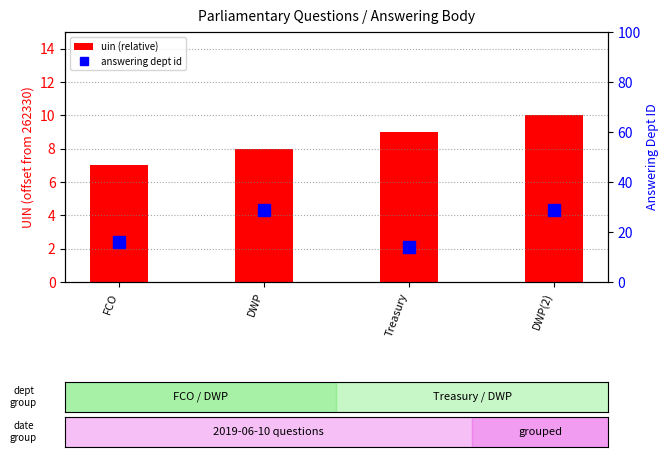

What is the difference between the highest and lowest values at Treasury?

5